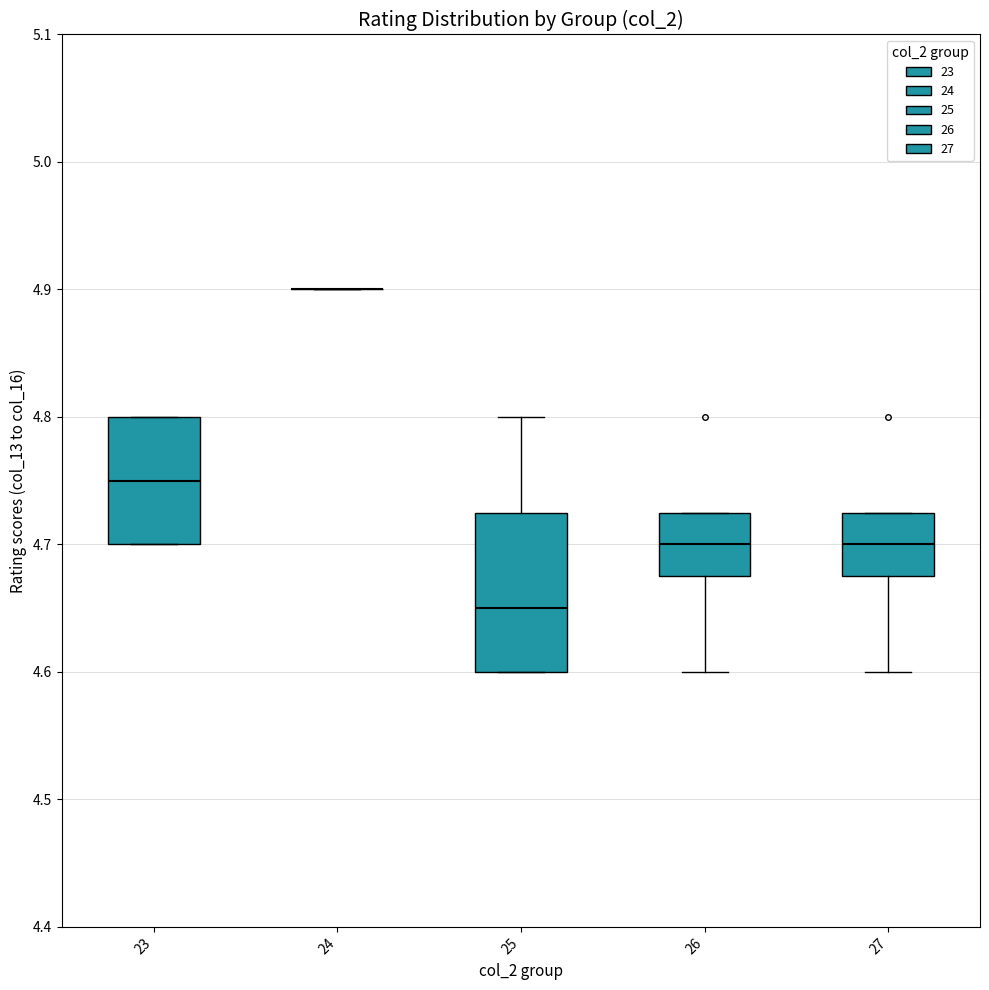

Reading left to right, read every box against the y-axis: the position of its median line, the range the box covers, and the ends of its whiskers. The values are not printed on the chart, so give them approximately, as read against the axis.

23: median 4.75, box 4.70 to 4.80, whiskers 4.70 to 4.80
24: box collapsed to a line at 4.90, whiskers 4.90 to 4.90
25: median 4.65, box 4.60 to 4.73, whiskers 4.60 to 4.80
26: median 4.70, box 4.68 to 4.73, whiskers 4.60 to 4.73
27: median 4.70, box 4.68 to 4.73, whiskers 4.60 to 4.73